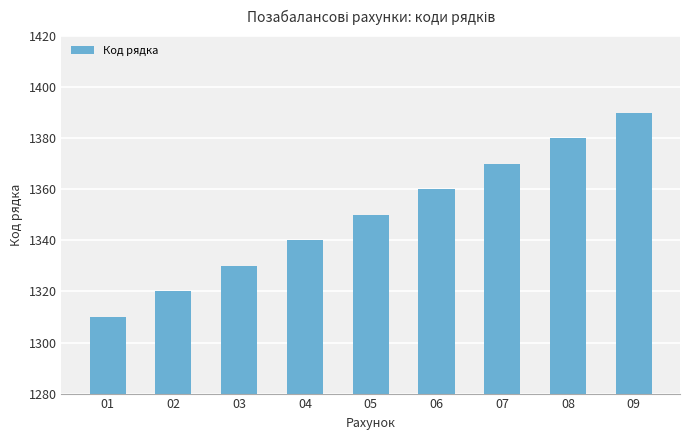

Rank the categories by value from lowest to highest.

01, 02, 03, 04, 05, 06, 07, 08, 09